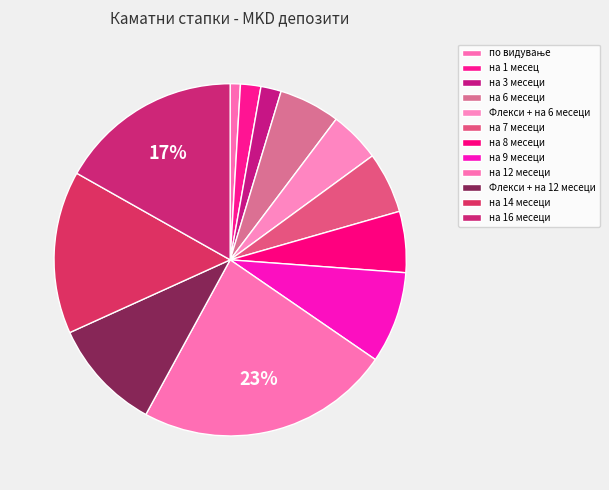

How much of the chart is everything except на 12 месеци?

76.6%